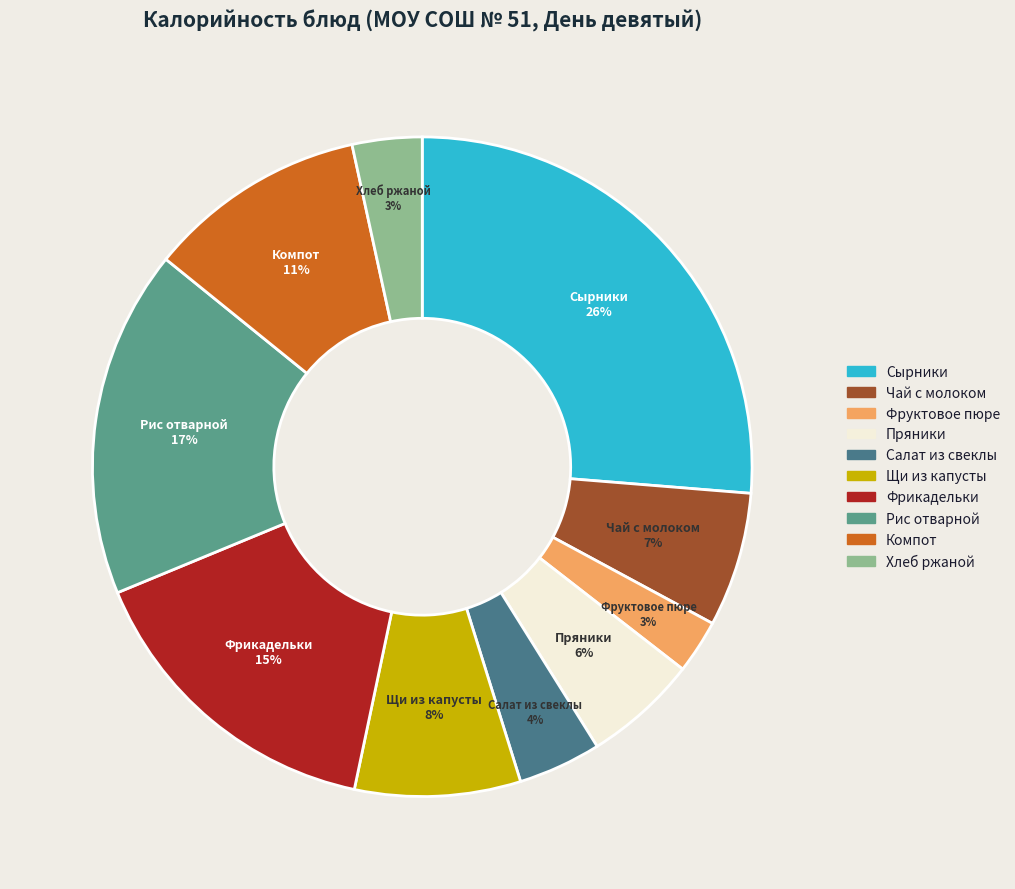

Is the sum of Рис отварной and Хлеб ржаной greater than half?

No